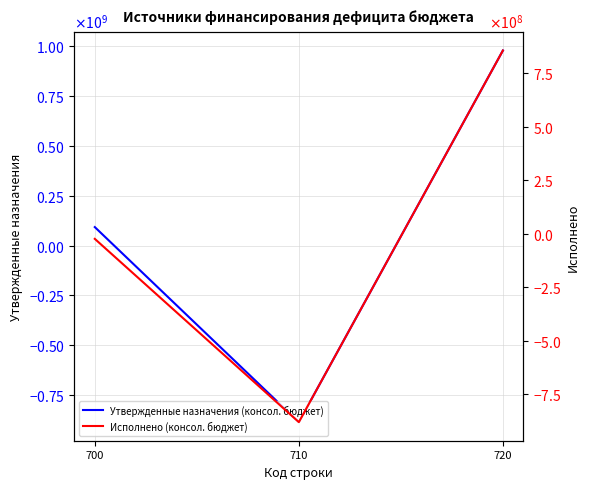

How many categories are shown in the chart?

3